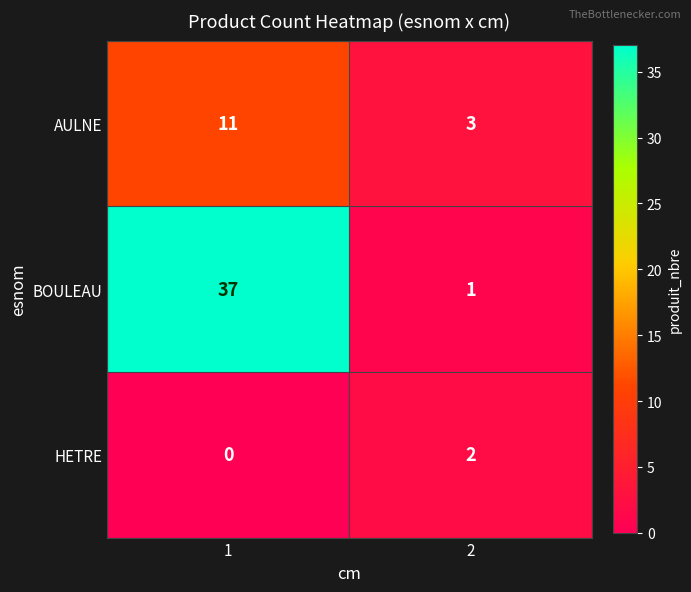

At which category does the chart reach its minimum across all series?

1